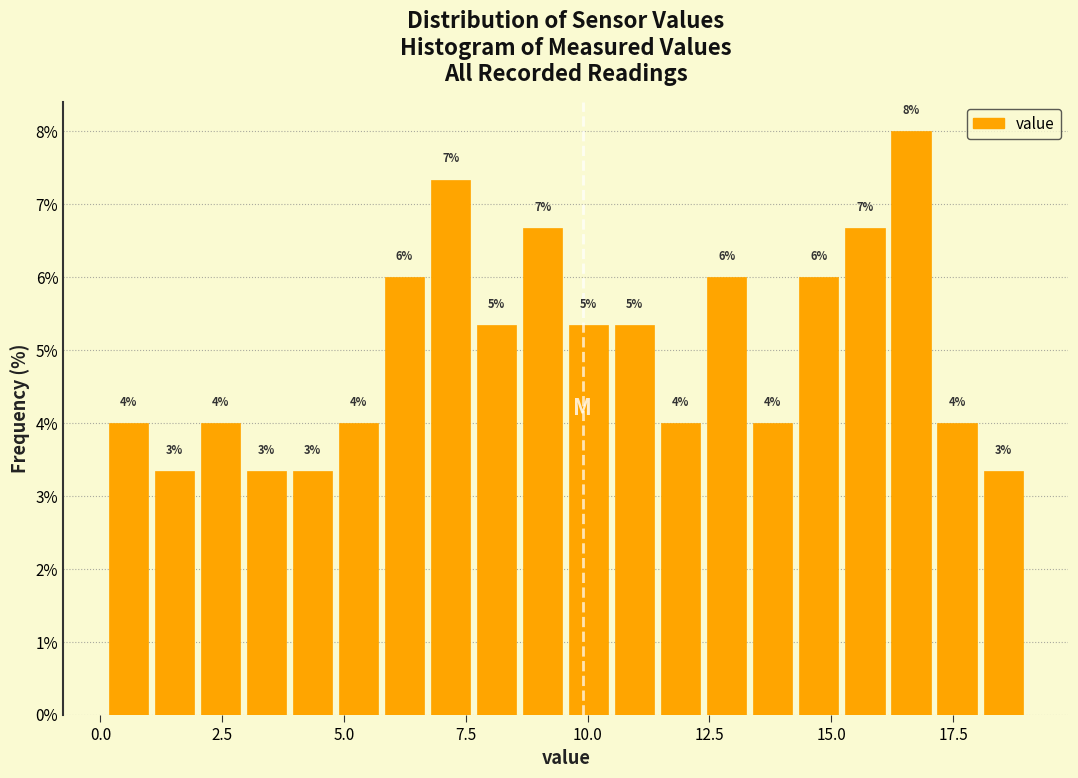

Read against the x-axis, roughly where is the centre of the tallest bar?

16.5